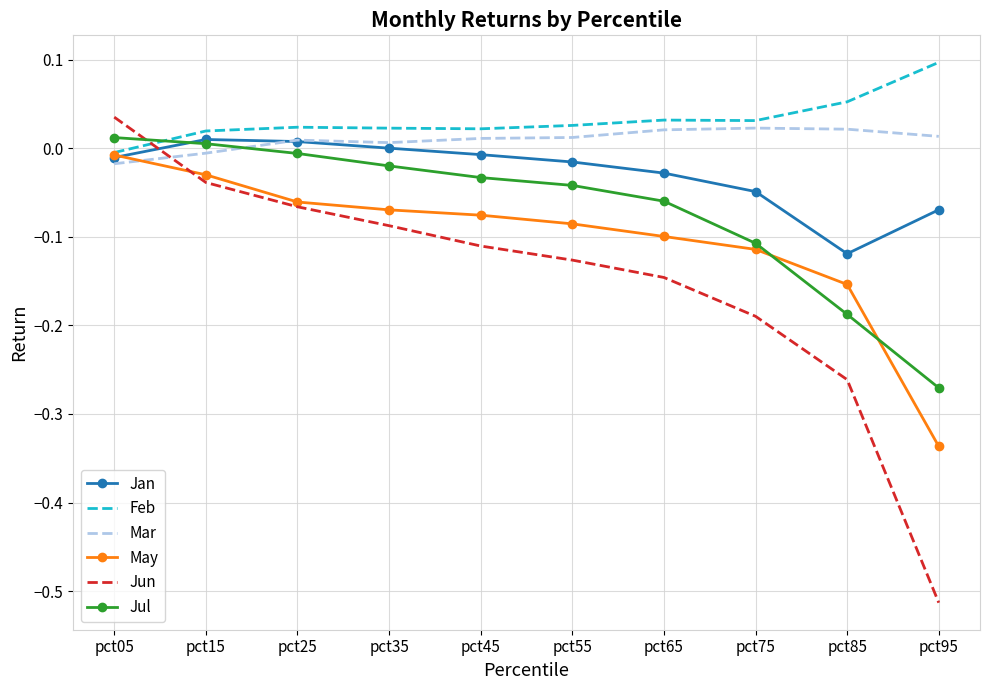

Is it true that Jun equals -0.0 at pct25?

False